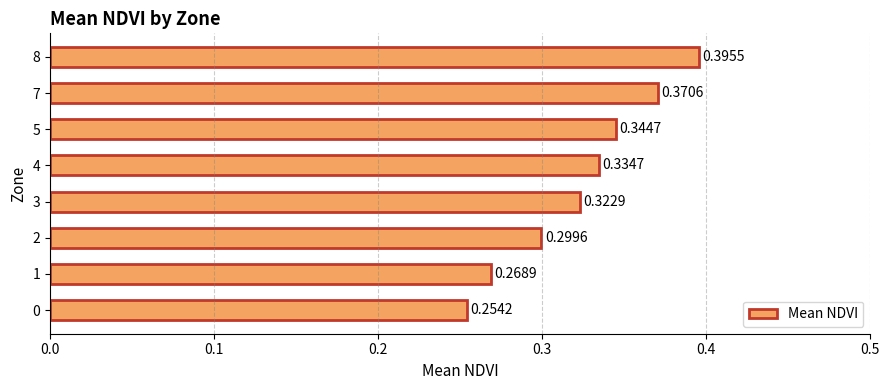

What is the sum of the values at 3 and 2?

0.6